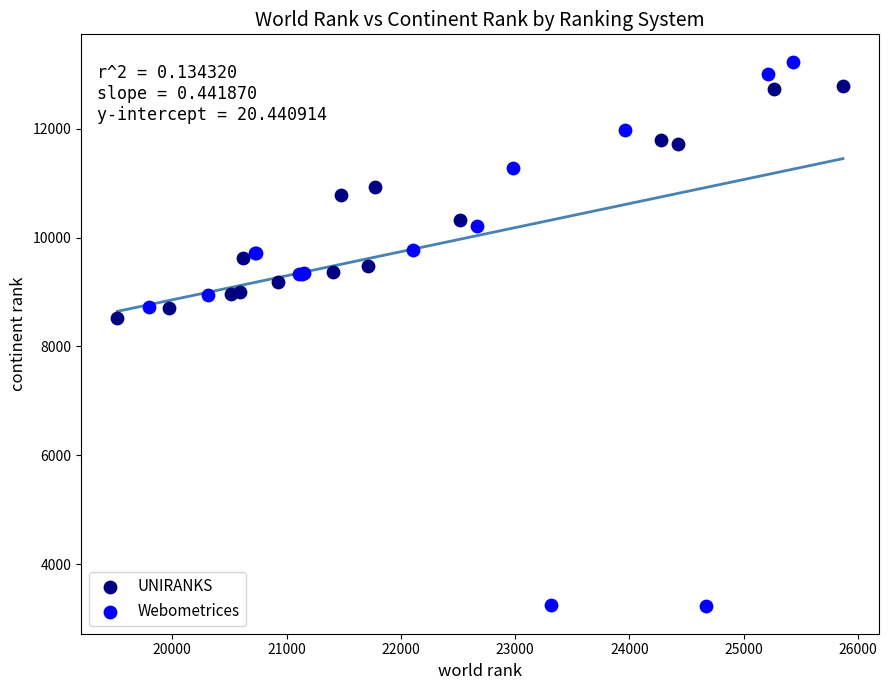

Which series contains the lowest Y value?

Webometrices